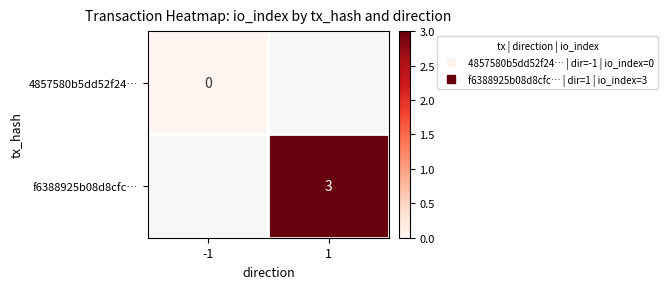

Rank the series by their maximum value, from lowest to highest.

4857580b5dd52f24…, f6388925b08d8cfc…